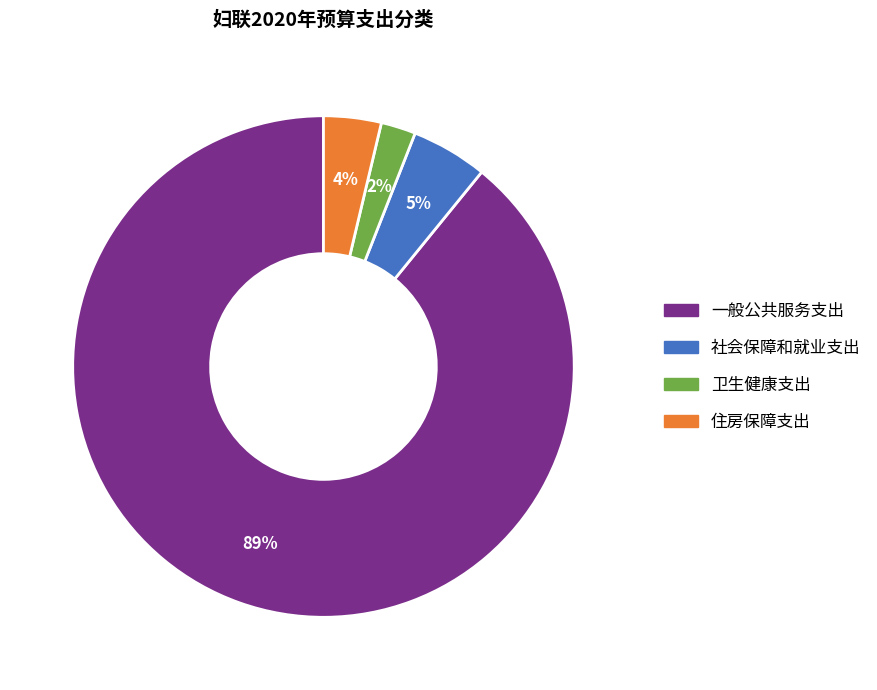

Count the number of slices in the pie.

4